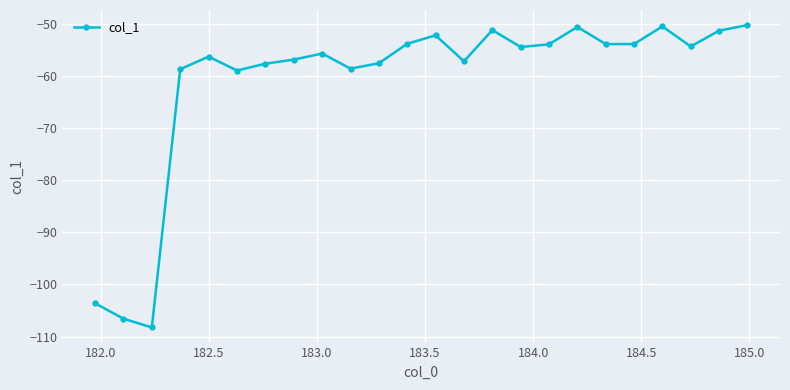

What is the smallest value displayed?

-108.3